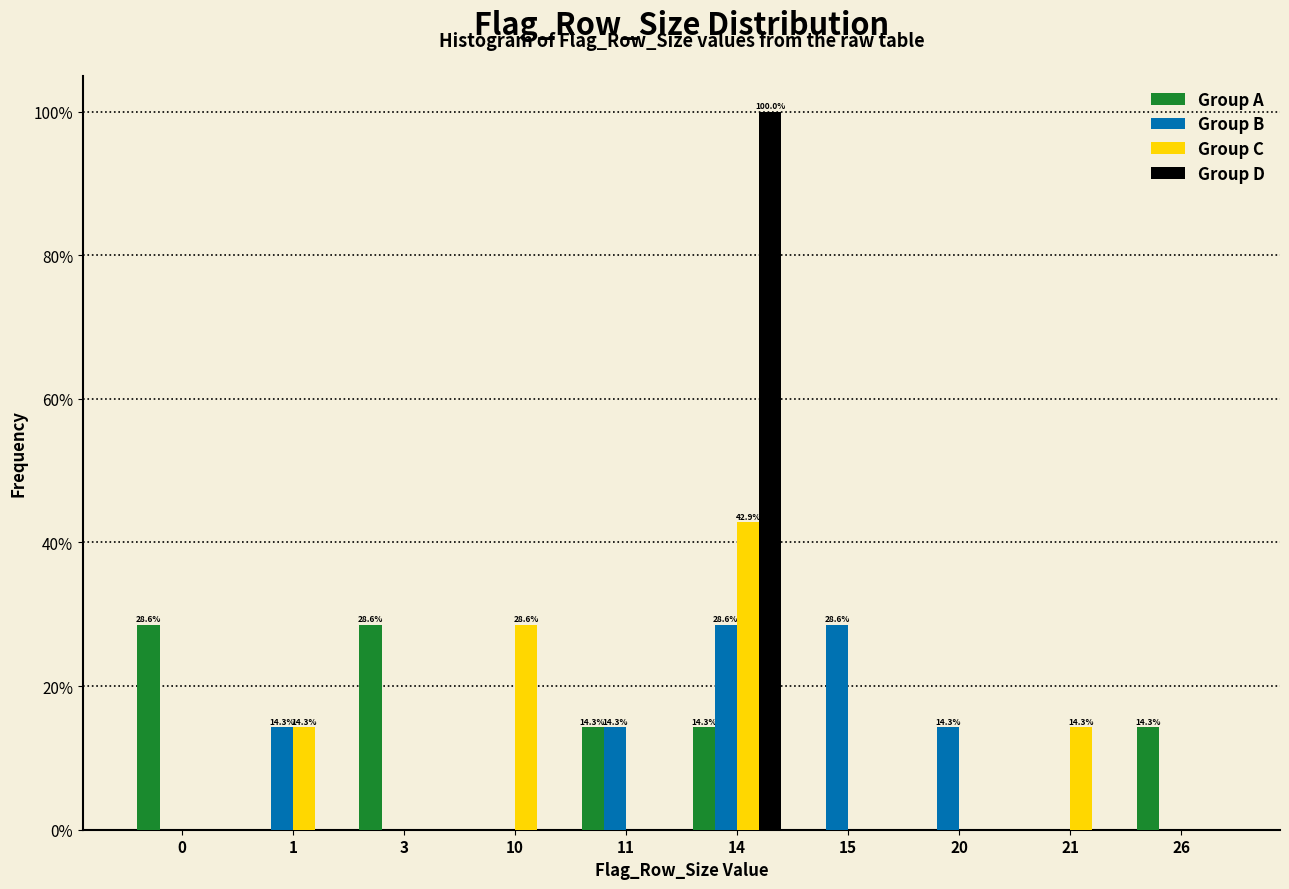

What are all the series names shown in the legend?

Group A, Group B, Group C, Group D